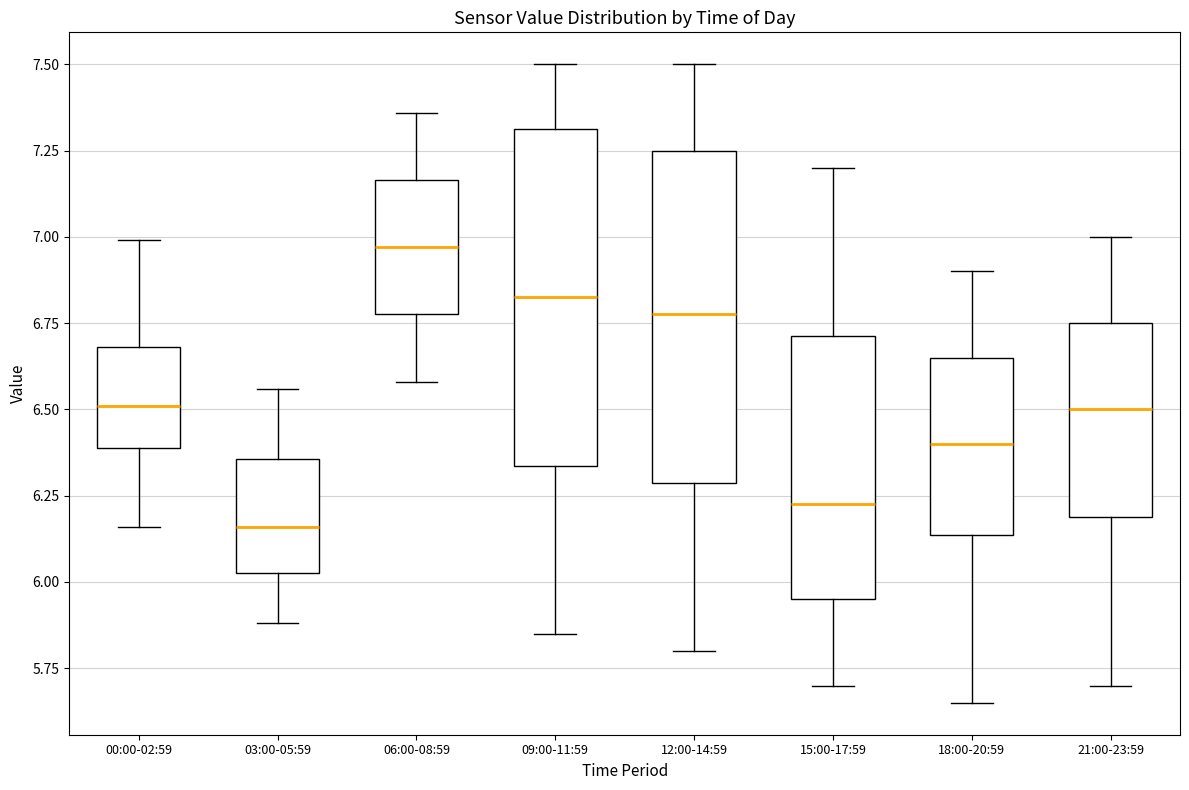

Where does the median line of the box for 00:00-02:59 sit on the y-axis? The values are not printed on the chart, so give them approximately, as read against the axis.

6.50